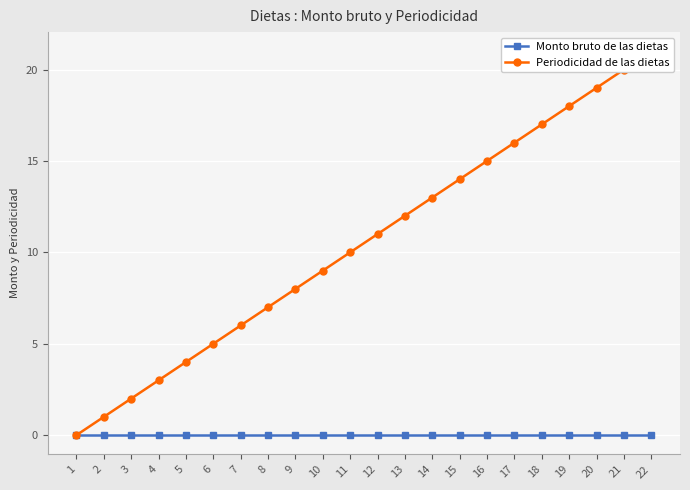

How many categories are shown in the chart?

22